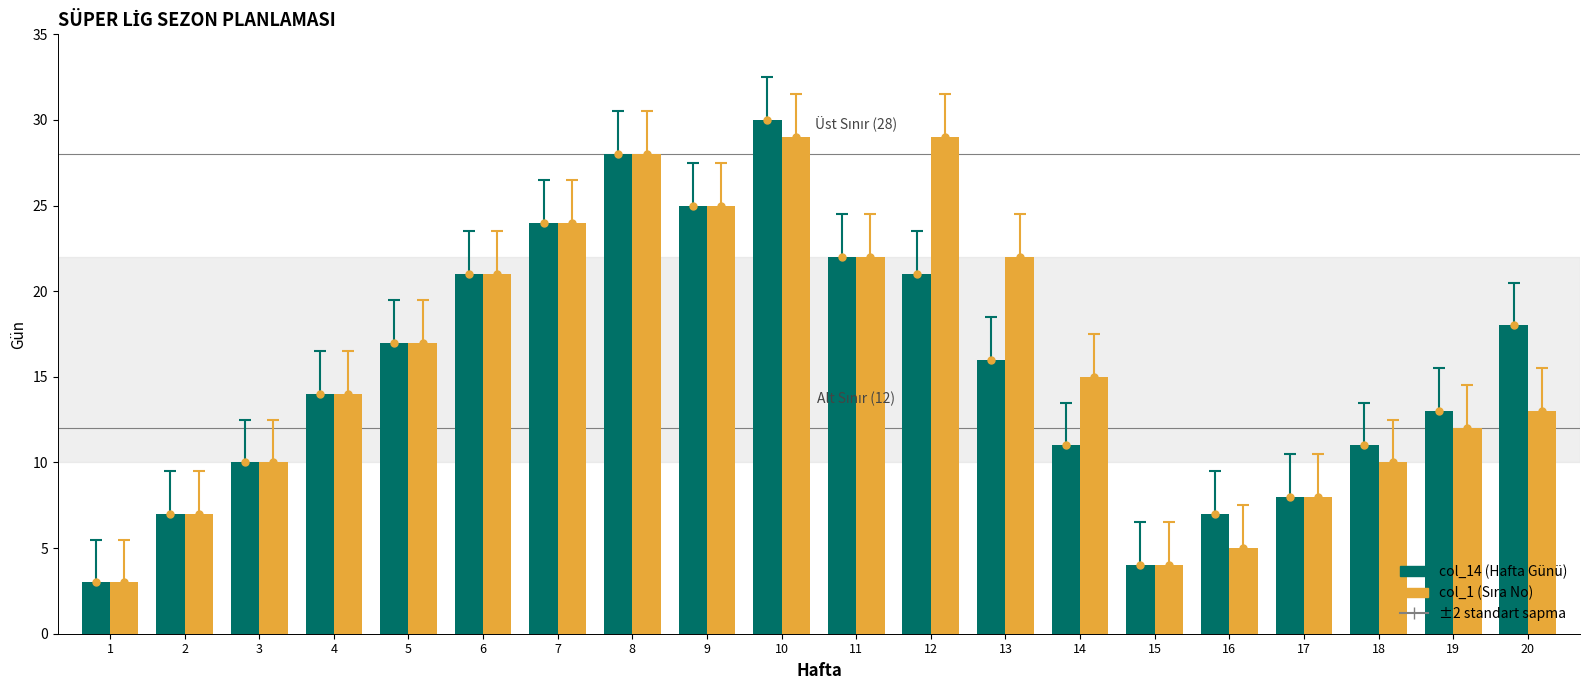

At how many categories does at least one series exceed 19?

8